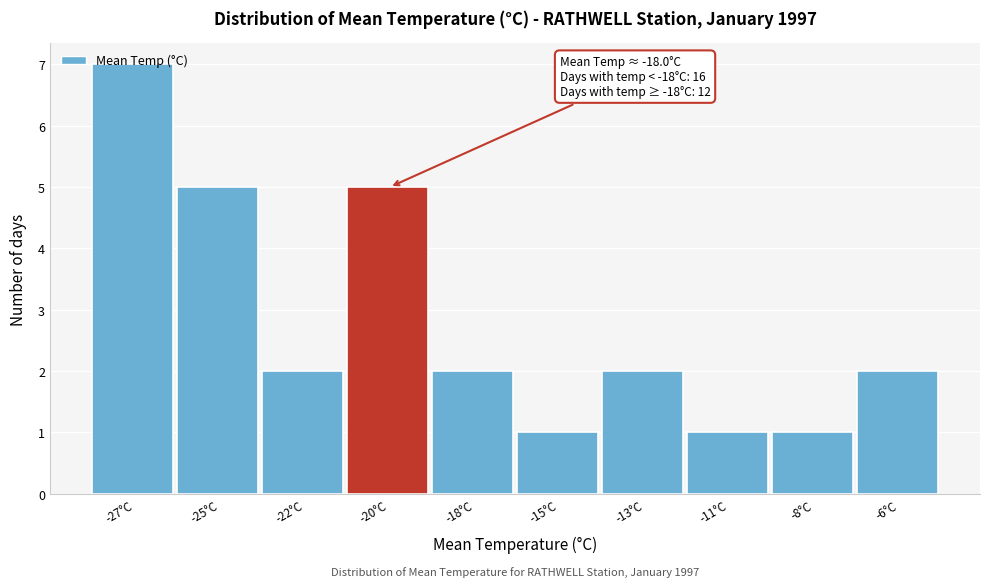

Which has a higher value, -11°C or -18°C?

-18°C